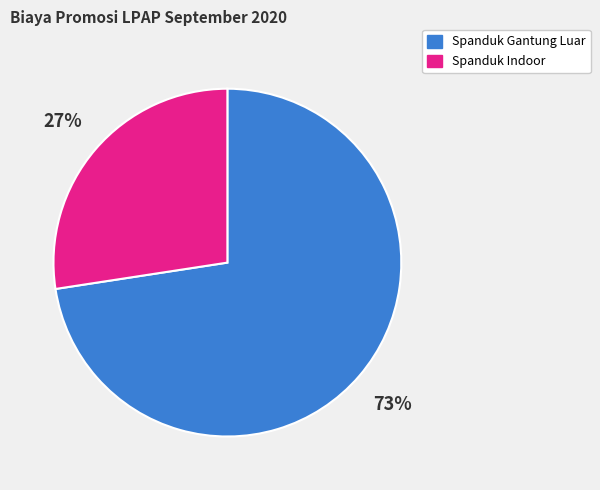

To the nearest percent, what is the average slice percentage?

50%